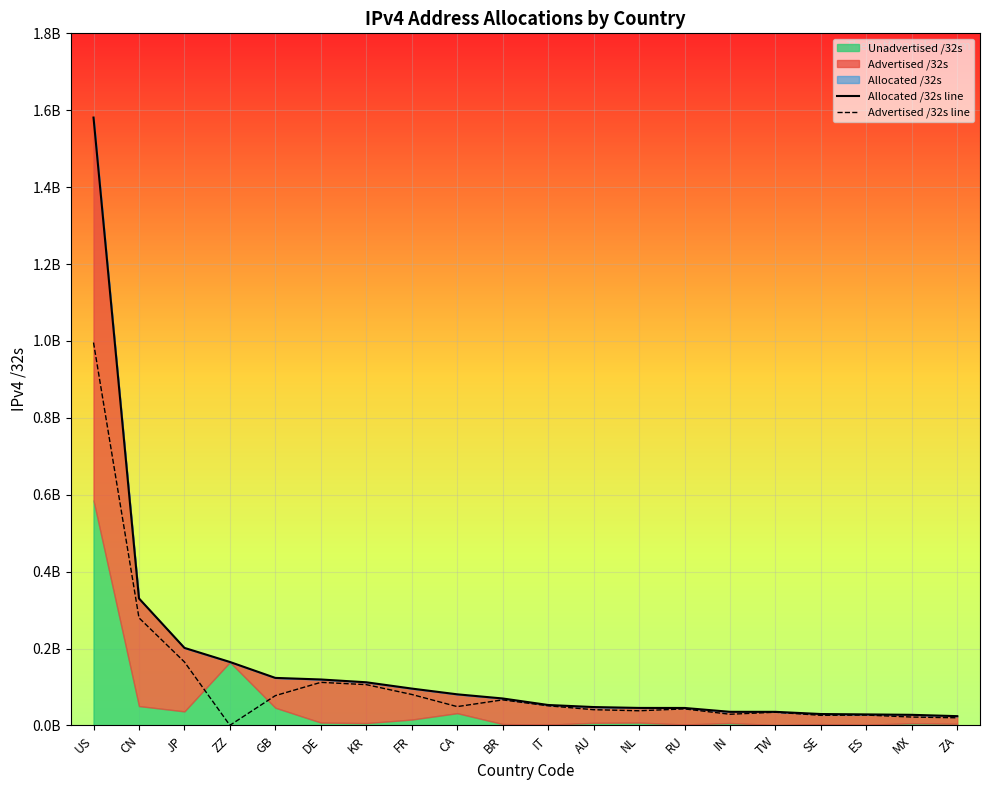

Reading left to right, list all the values displayed in this chart.

Allocated /32s line: US=1580961664	CN=330307328	JP=201707264	ZZ=165081800	GB=123634192	DE=119563624	KR=112273152	FR=95902064	CA=80959744	BR=70163968	IT=53216672	AU=47839232	NL=45579264	RU=45478176	IN=35470336	TW=35405568	SE=29697192	ES=28725056	MX=27638016	ZA=24156672
Advertised /32s line: US=995815040	CN=279850496	JP=165143232	ZZ=403968	GB=77576324	DE=112073984	KR=106133248	FR=80605696	CA=49004544	BR=66490624	IT=51106560	AU=40990140	NL=38162944	RU=43041280	IN=29124352	TW=34409472	SE=26274176	ES=26982912	MX=21828608	ZA=19917568